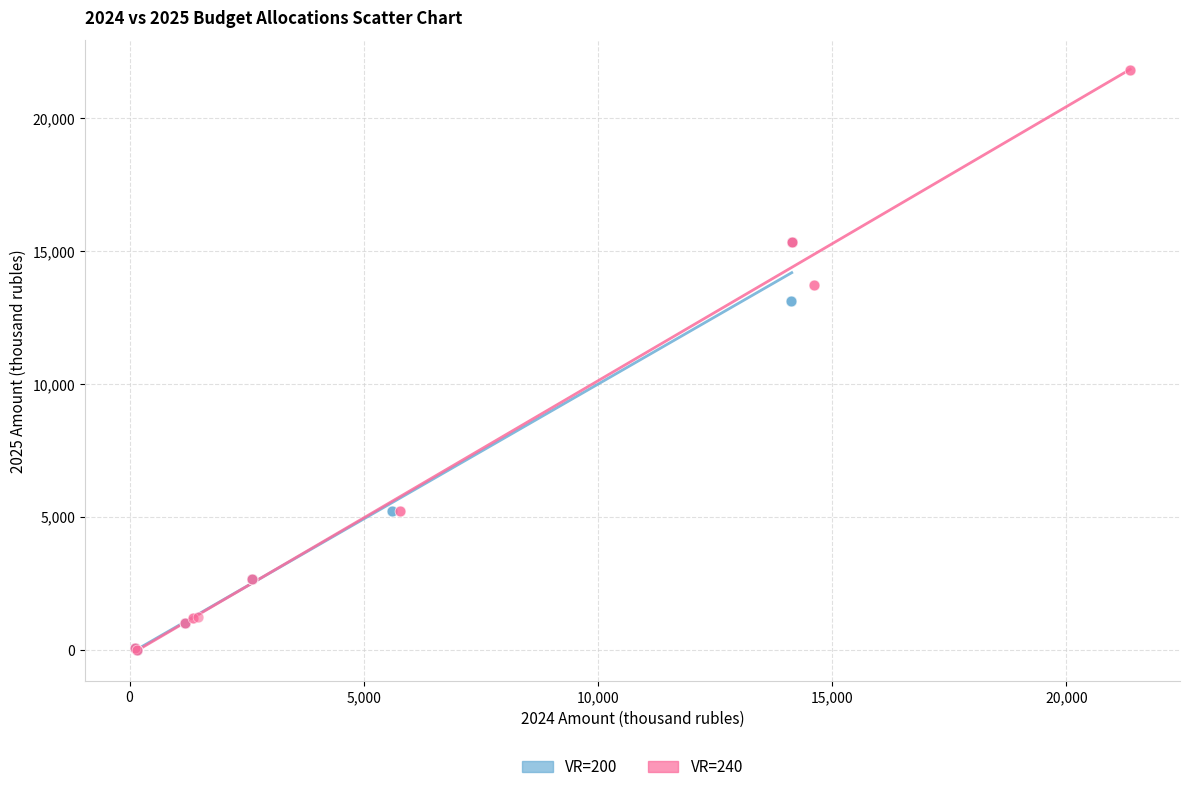

Which series has the widest spread of Y values?

VR=240